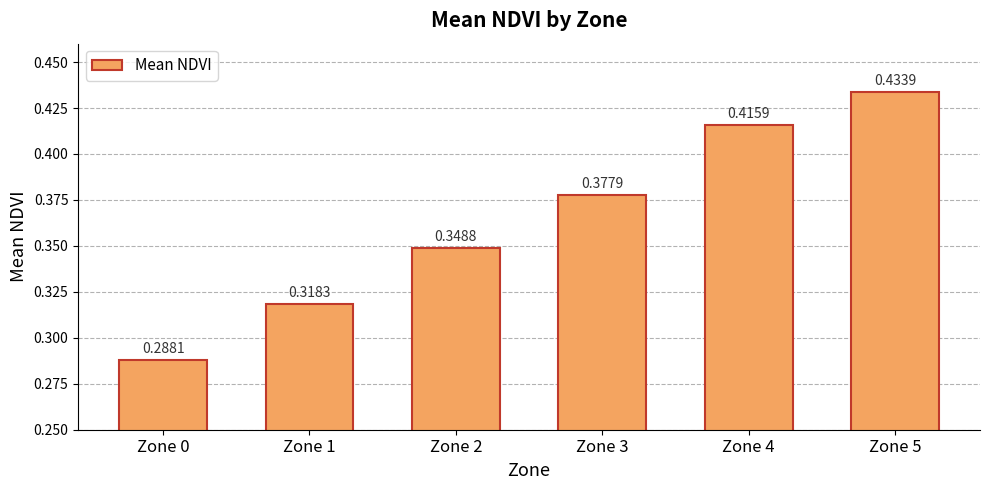

Rank the categories by value from lowest to highest.

Zone 0, Zone 1, Zone 2, Zone 3, Zone 4, Zone 5